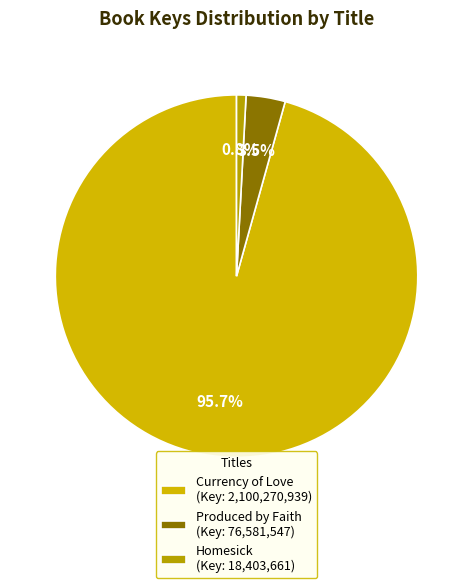

Is there any slice that represents more than half of the pie?

Yes